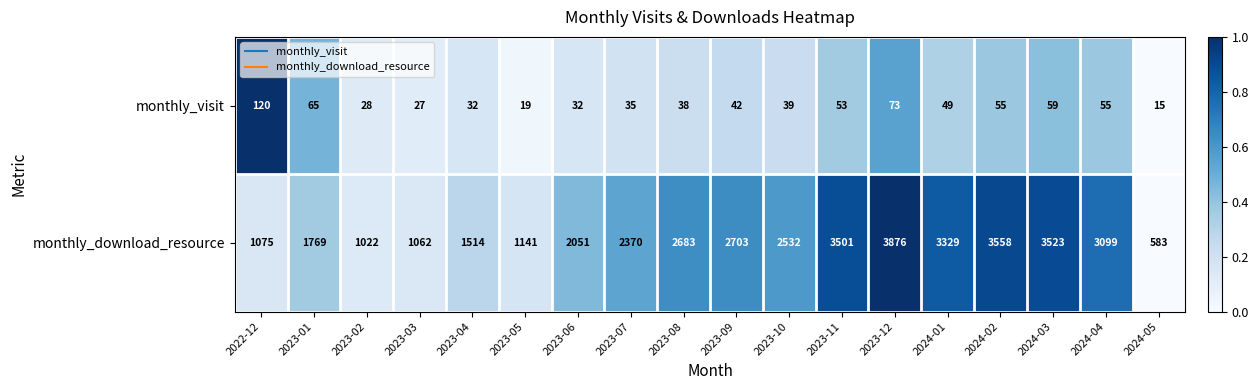

Which series changed the most between 2023-01 and 2023-03?

monthly_download_resource